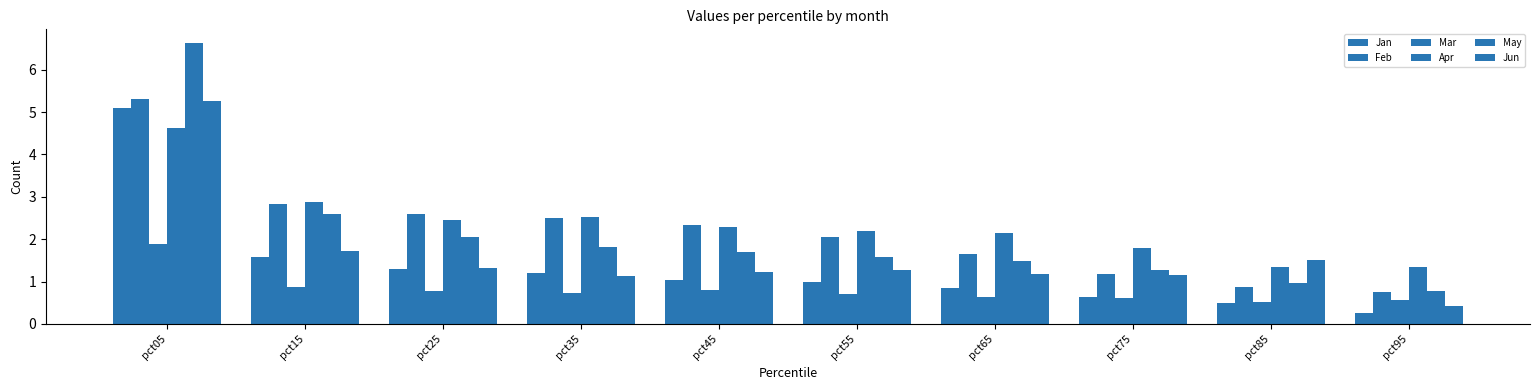

Between pct55 and pct95, which series saw the biggest shift?

Feb